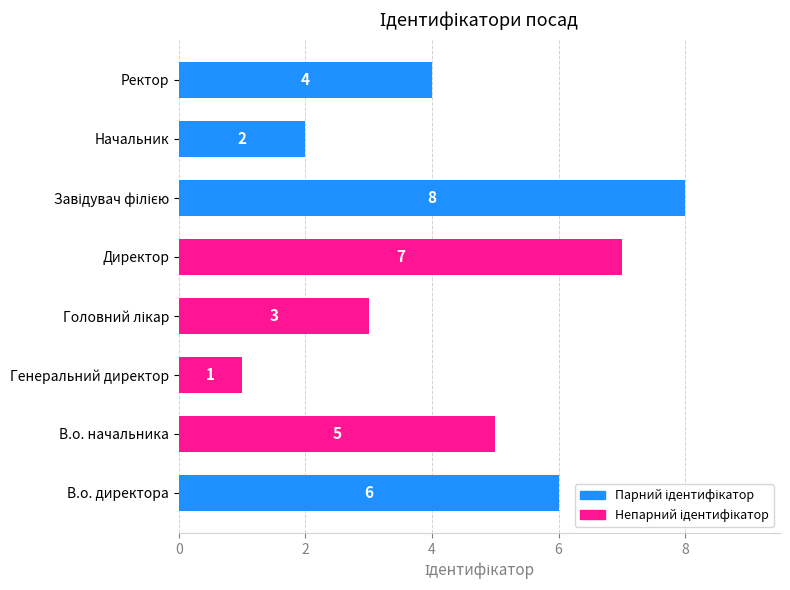

At which label is the value closest to 4?

Ректор